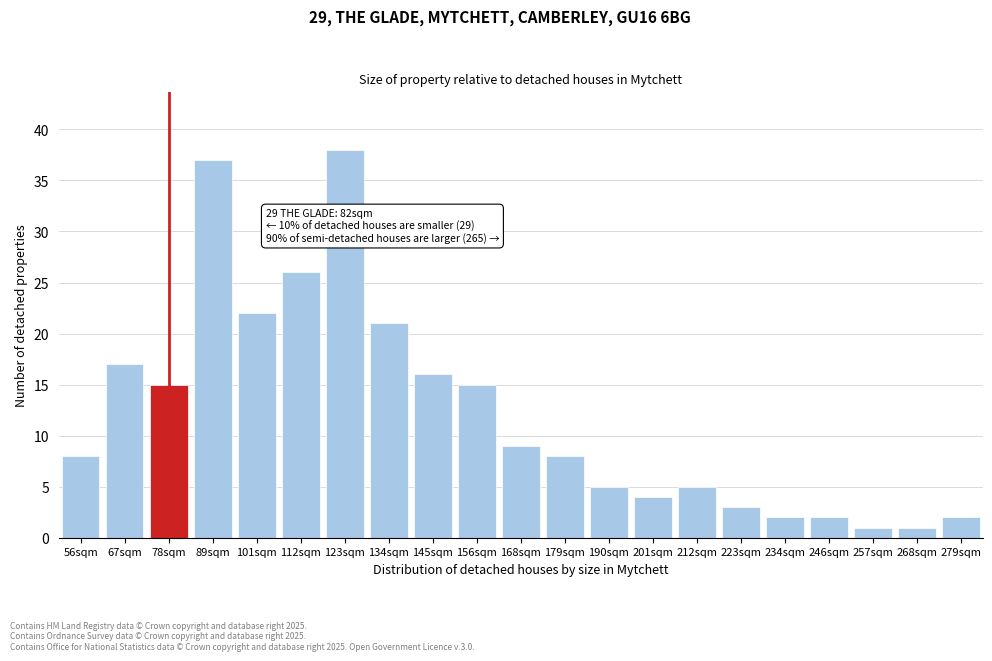

Reading right to left, list all the values displayed in this chart.

2	1	1	2	2	3	5	4	5	8	9	15	16	21	38	26	22	37	15	17	8